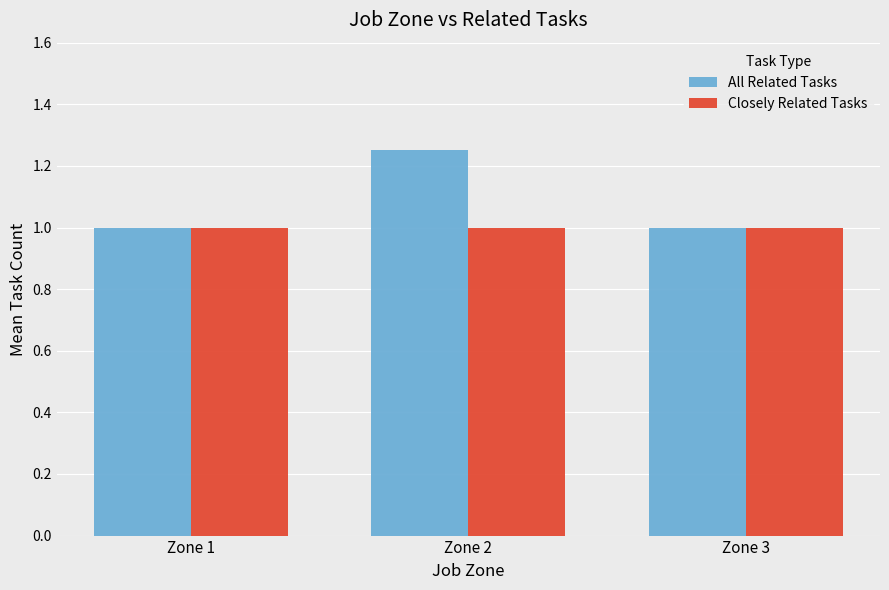

How many series are shown in this chart?

2